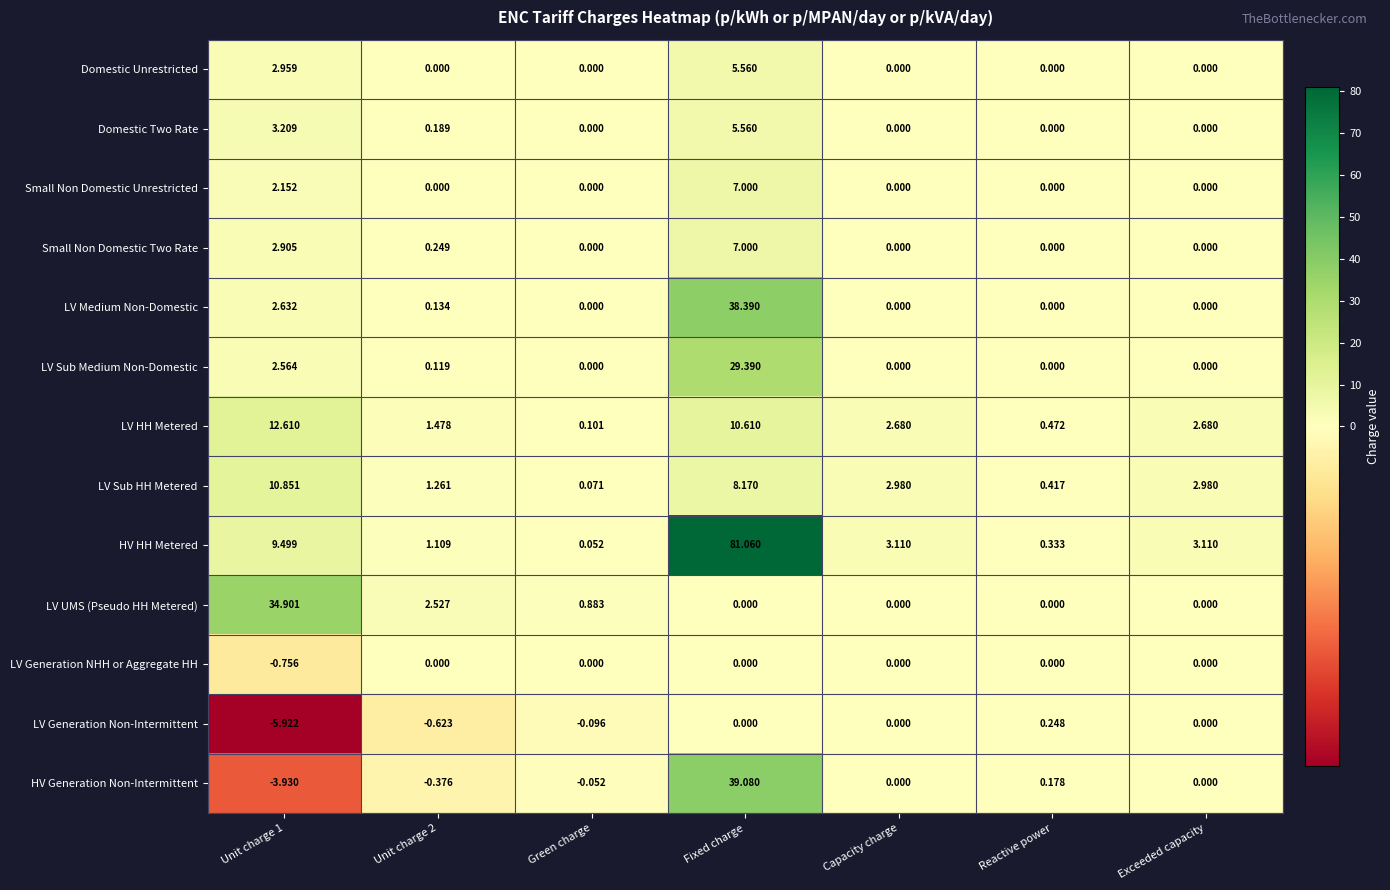

At which category does the chart reach its peak across all series?

Fixed charge